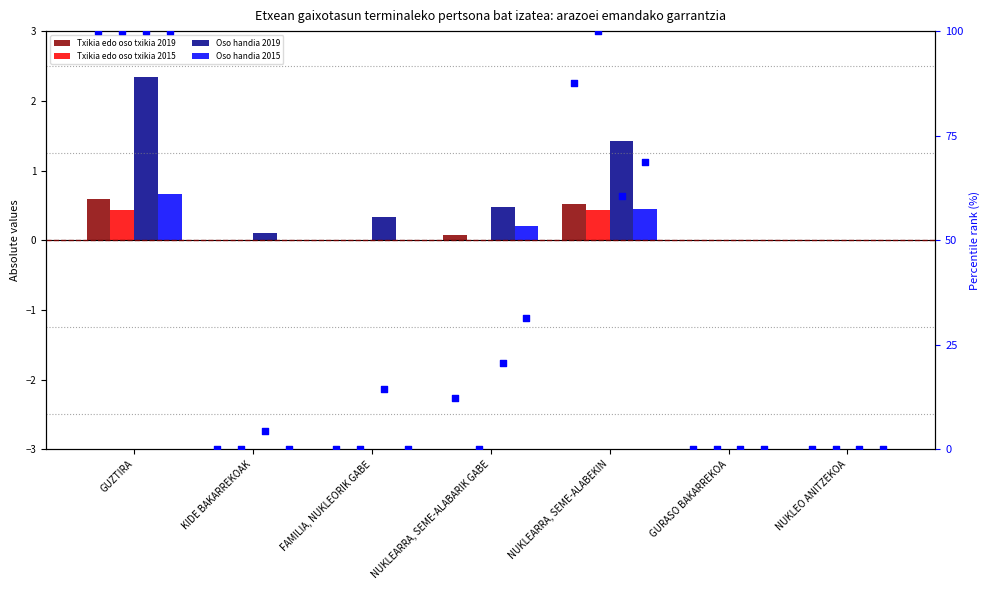

What is the total value across all series at FAMILIA, NUKLEORIK GABE?

0.3